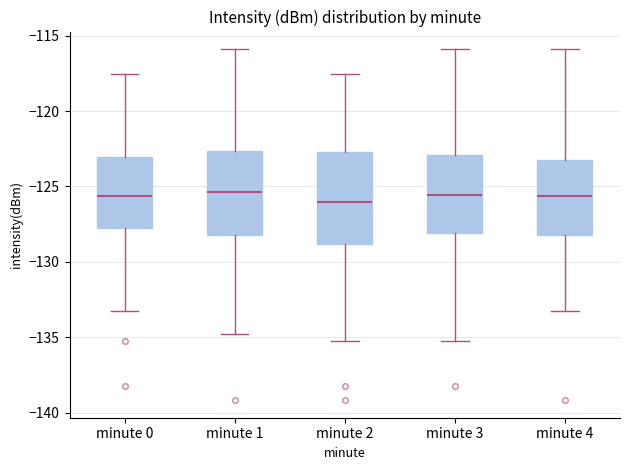

Reading left to right, transcribe this box plot: for each box, give where its median line is, the range the box spans, and where its two whiskers end, as read against the y-axis. The values are not printed on the chart, so give them approximately, as read against the axis.

minute 0: median -125.5, box -128.0 to -123.0, whiskers -133.5 to -117.5
minute 1: median -125.5, box -128.0 to -122.5, whiskers -135.0 to -116.0
minute 2: median -126.0, box -129.0 to -122.5, whiskers -135.5 to -117.5
minute 3: median -125.5, box -128.0 to -123.0, whiskers -135.5 to -116.0
minute 4: median -125.5, box -128.0 to -123.0, whiskers -133.5 to -116.0